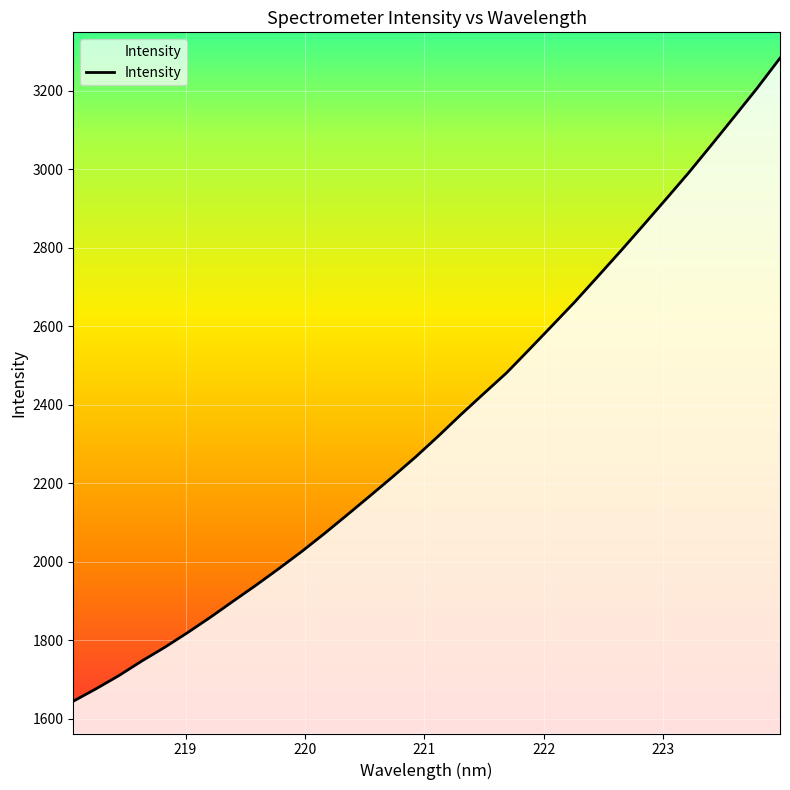

What is the greatest value displayed?

3282.6